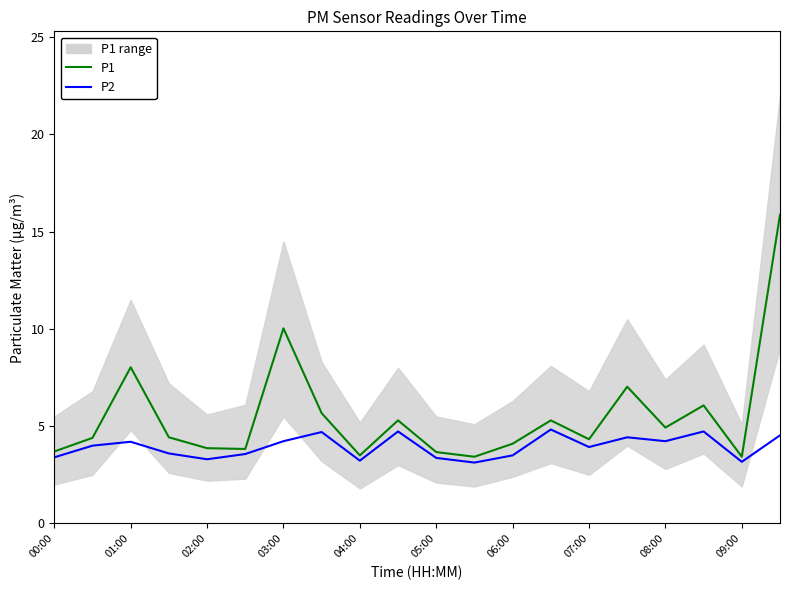

Reading left to right, list all the values displayed in this chart.

P1: 3.7	4.4	8.0	4.4	3.9	3.8	10.0	5.7	3.5	5.3	3.7	3.4	4.1	5.3	4.3	7.0	4.9	6.1	3.4	15.9
P2: 3.4	4.0	4.2	3.6	3.3	3.6	4.2	4.7	3.2	4.7	3.4	3.1	3.5	4.8	3.9	4.4	4.2	4.7	3.2	4.5